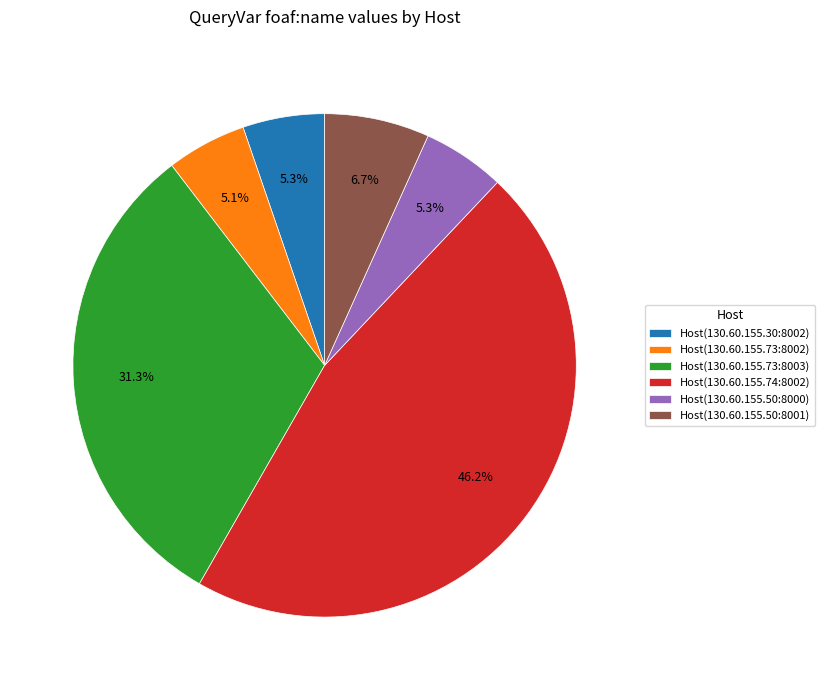

How much of the chart is everything except Host(130.60.155.30:8002)?

94.7%